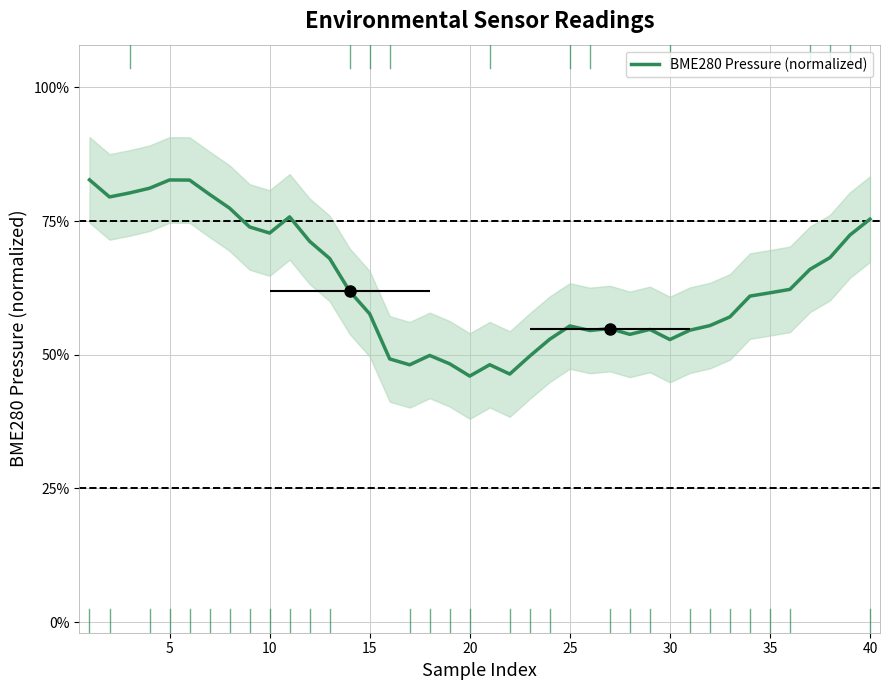

How many distinct data groups are displayed?

1